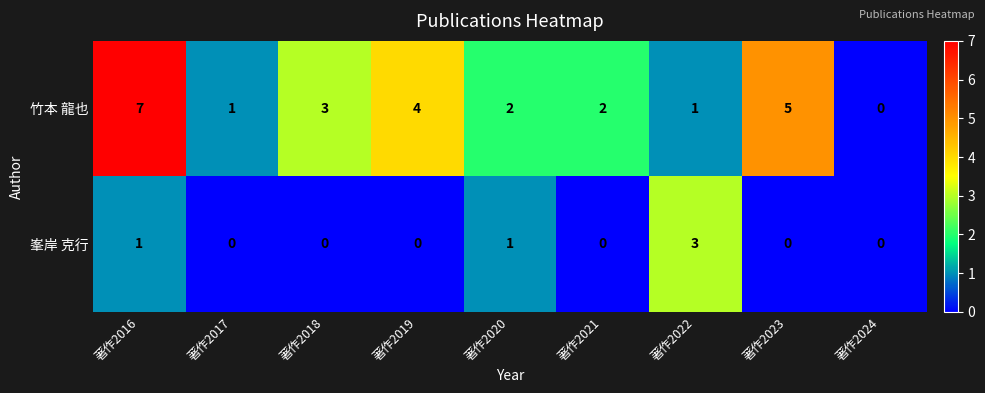

Which series has the largest total across all categories?

竹本 龍也